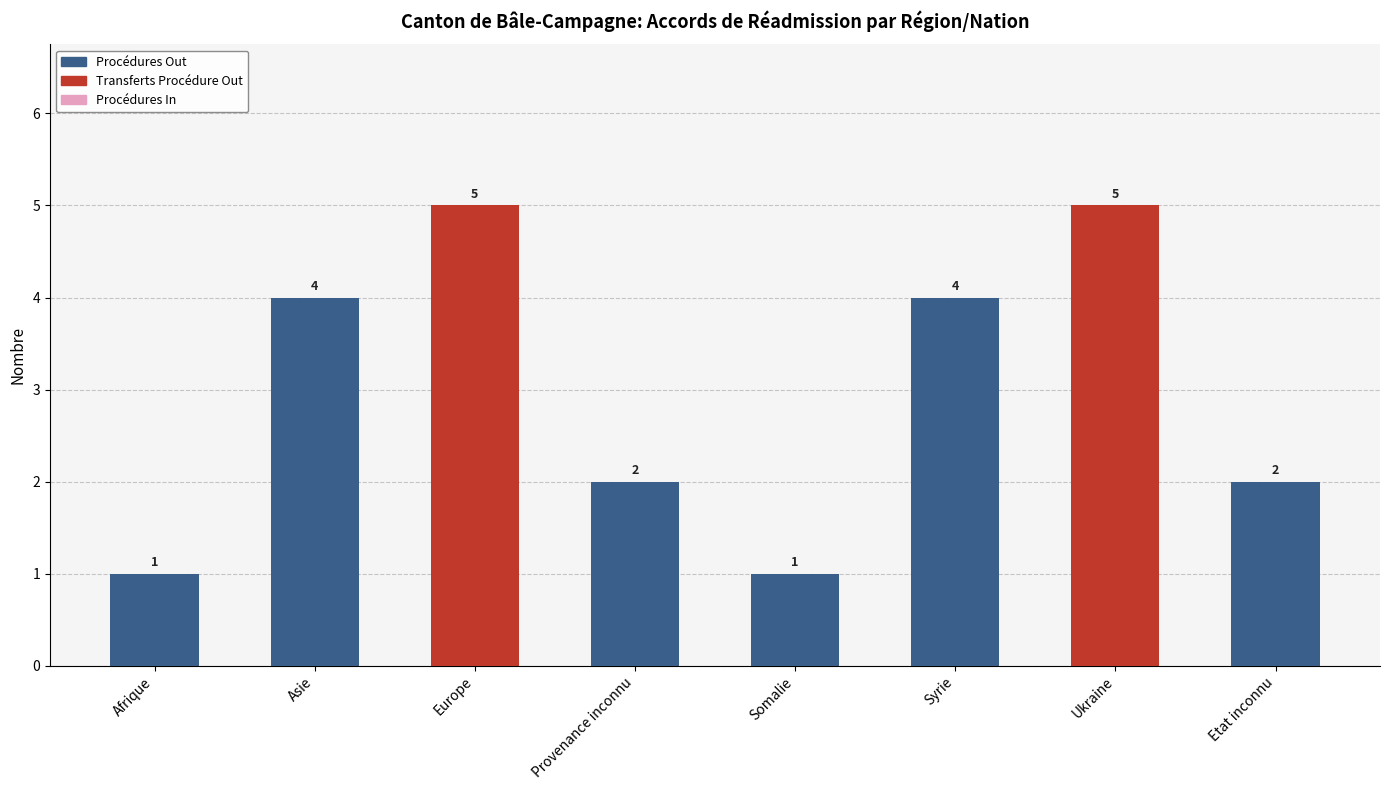

Reading left to right, what are the values for Procédures Out?

Afrique=1	Asie=4	Europe=0	Provenance inconnu=2	Somalie=1	Syrie=4	Ukraine=0	Etat inconnu=2